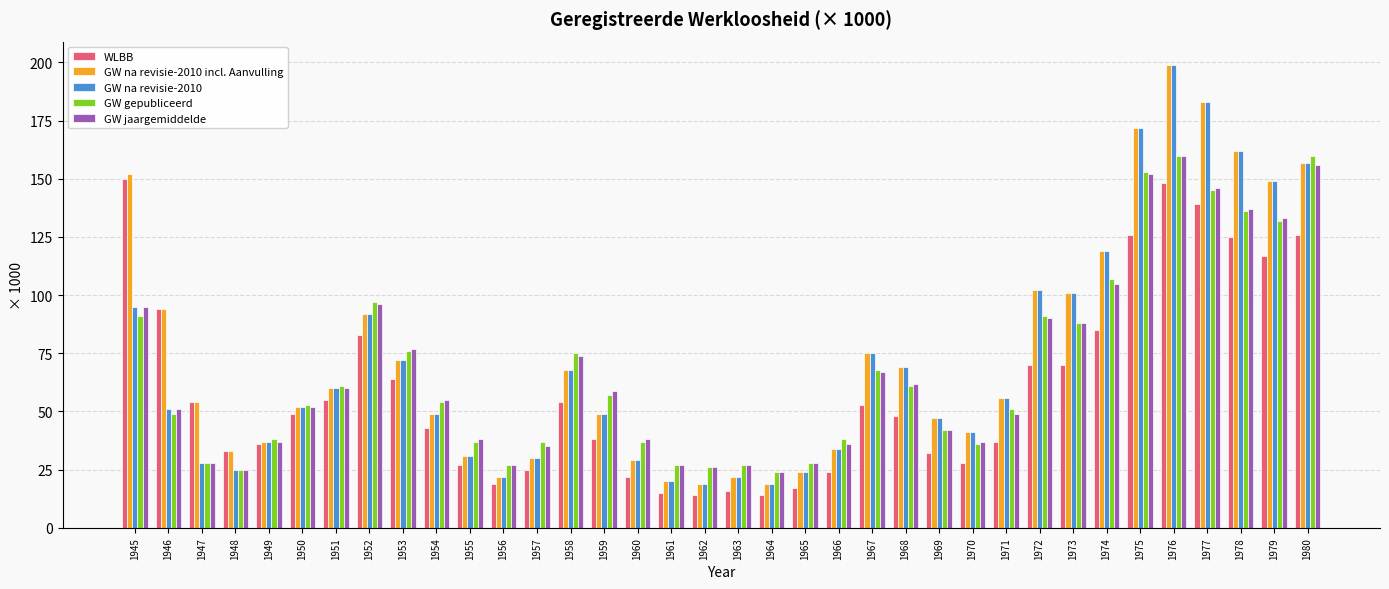

True or false: GW na revisie-2010 has a value of 59 at 1952.

False